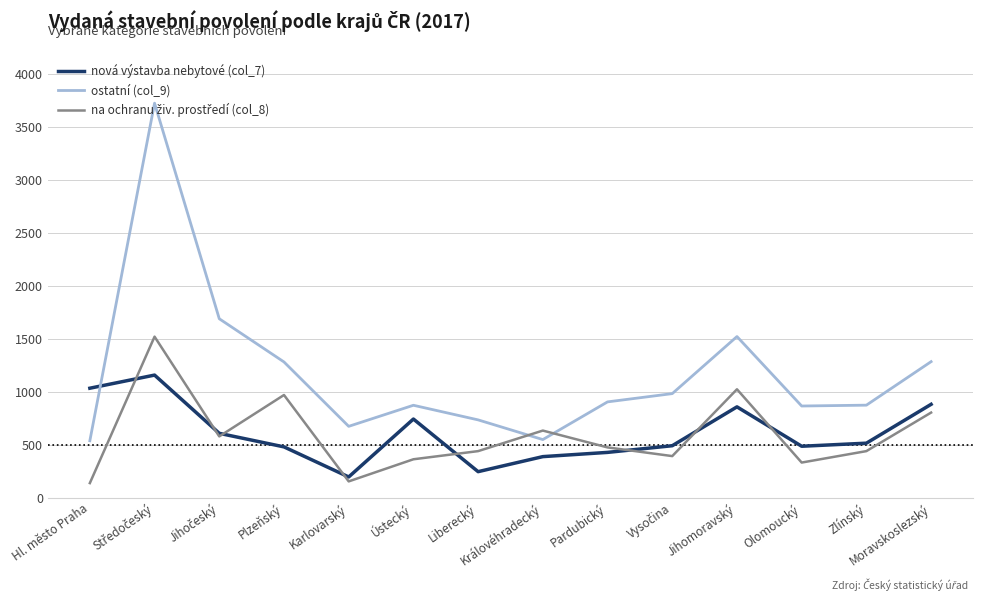

What is the difference between the second highest and second lowest values in the ostatní (col_9) series?

1141